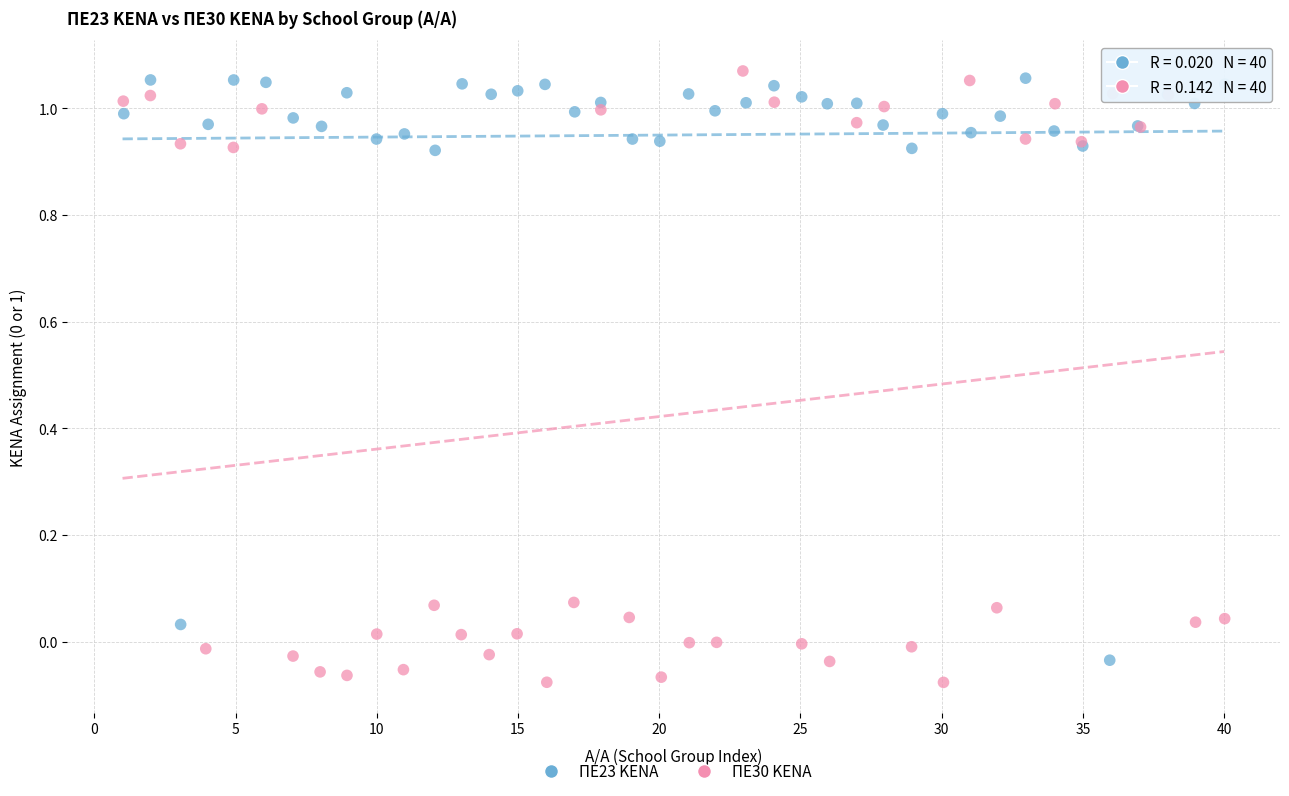

Which series has the widest spread of Y values?

ΠΕ30 KENA